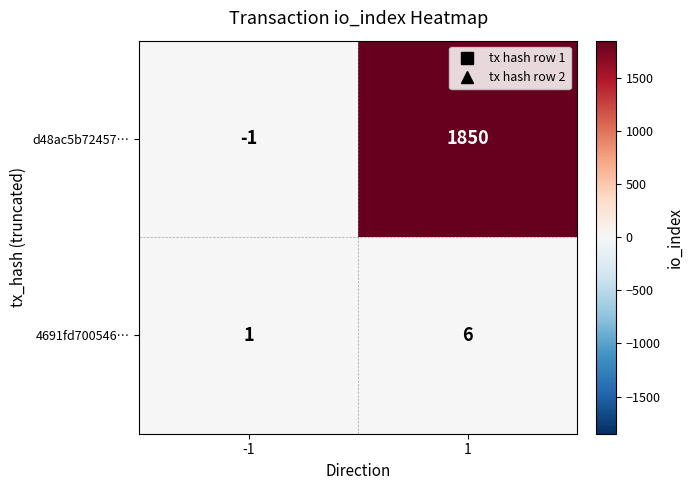

The value of 4691fd700546… at -1 is 0. True or false?

False